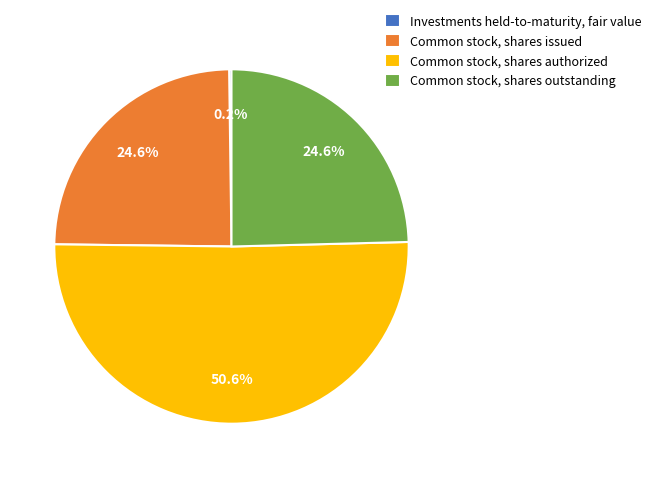

What is the largest slice in the pie chart?

Common stock, shares authorized